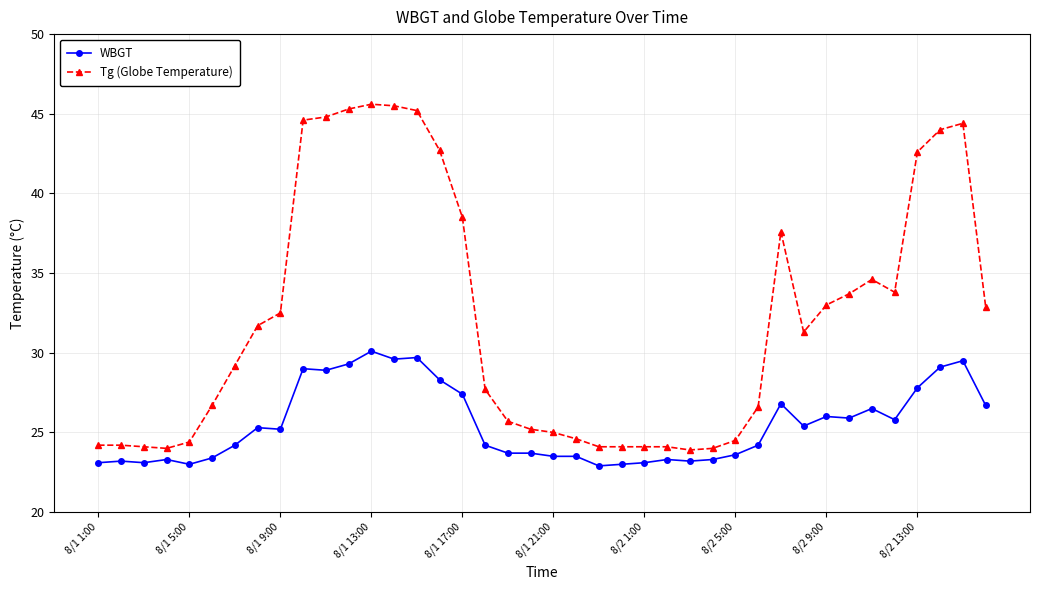

Which series has the widest spread of values?

Tg (Globe Temperature)